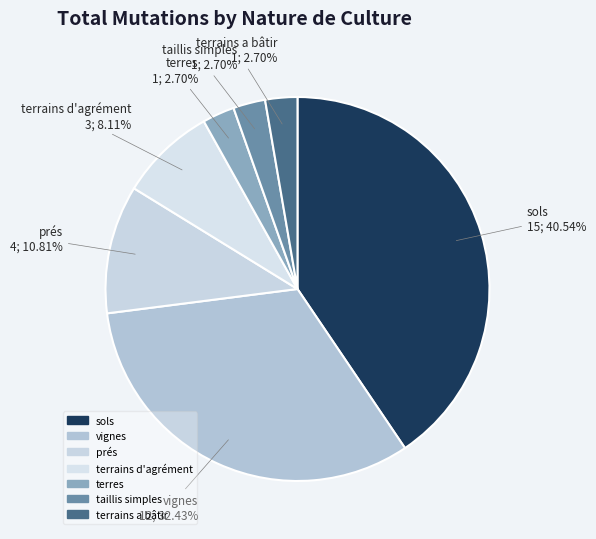

Is the sum of taillis simples and vignes greater than half?

No